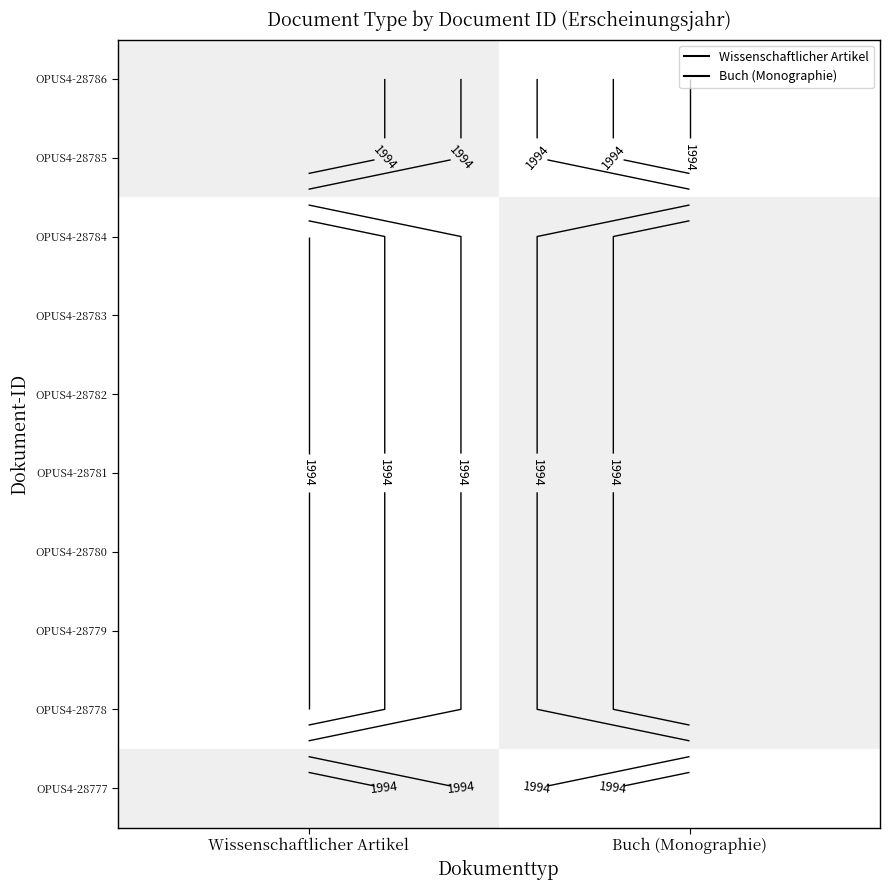

Reading right to left, list all the values displayed in this chart.

Wissenschaftlicher Artikel: 1994	0	0	0	0	0	0	0	1994	1994
Buch (Monographie): 0	1994	1994	1994	1994	1994	1994	1994	0	0